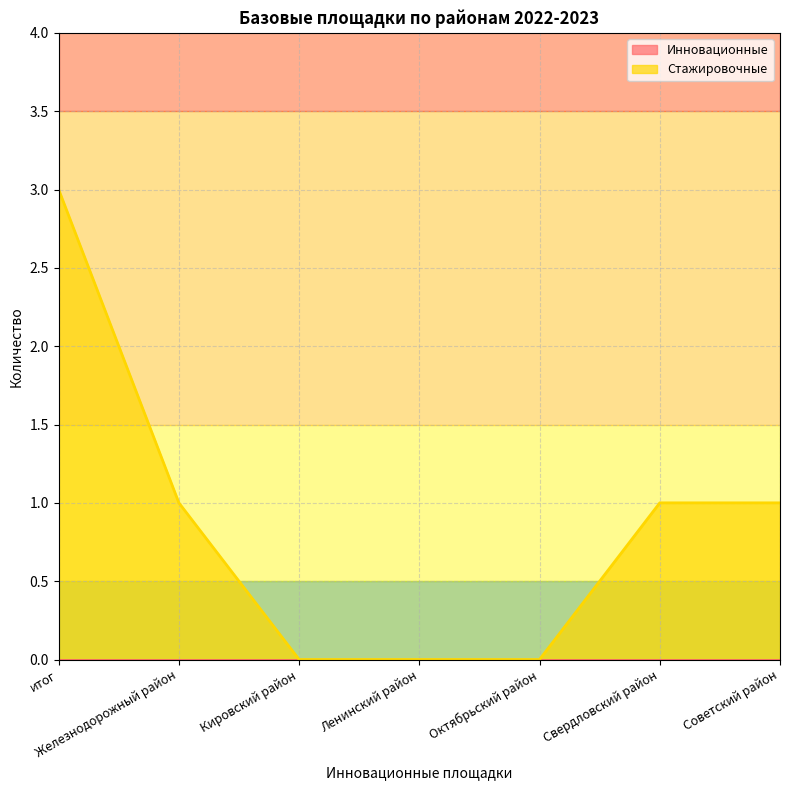

Where does the data first go above 1?

итог